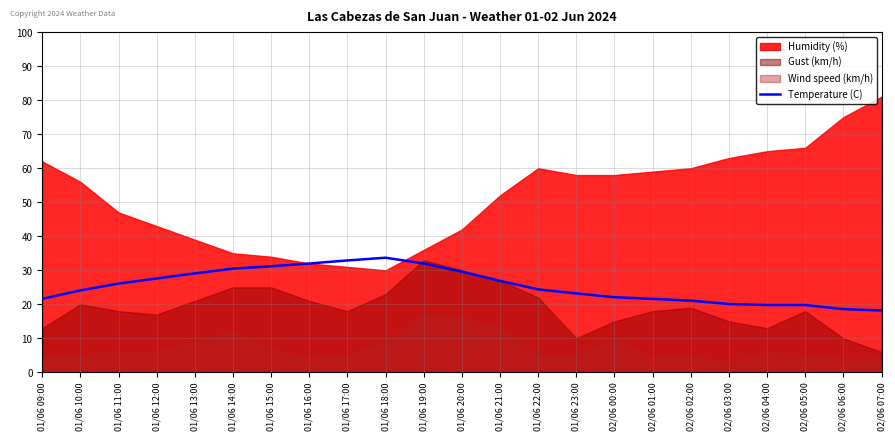

The value of Temperature (C) at 02/06 00:00 is 13.3. True or false?

False